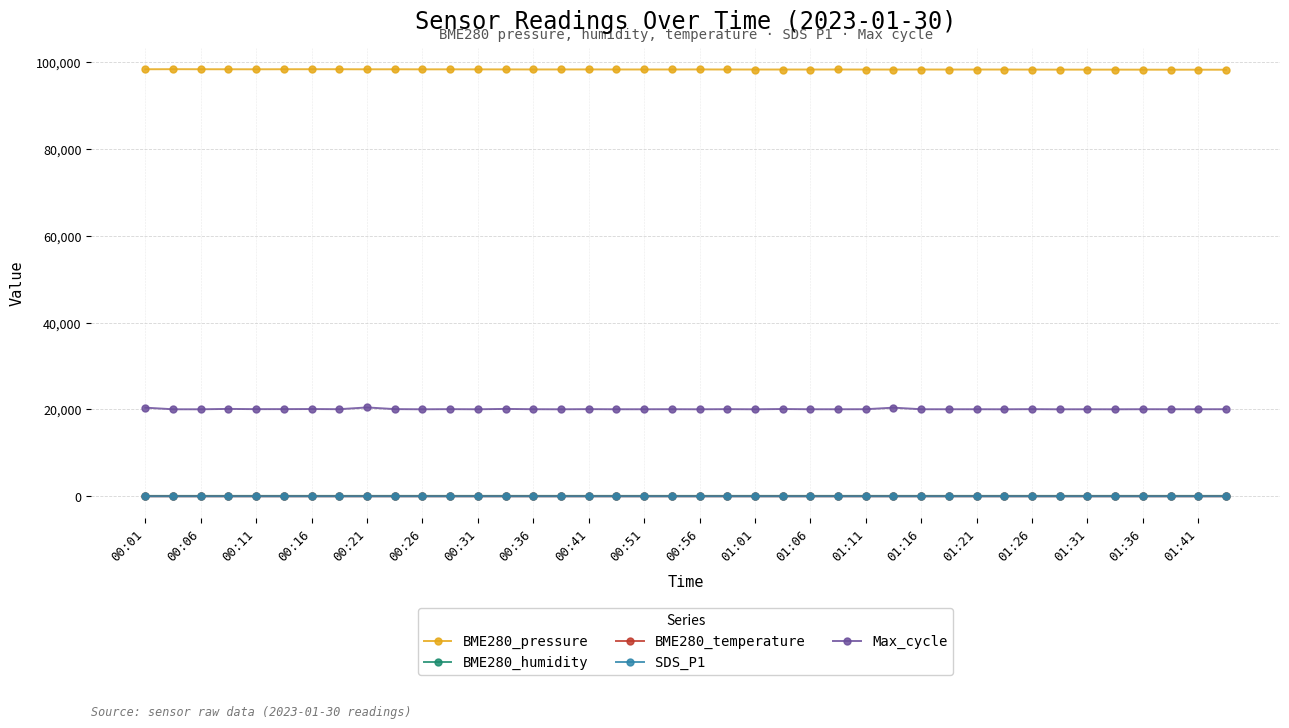

True or false: SDS_P1 and Max_cycle cross at least once.

False